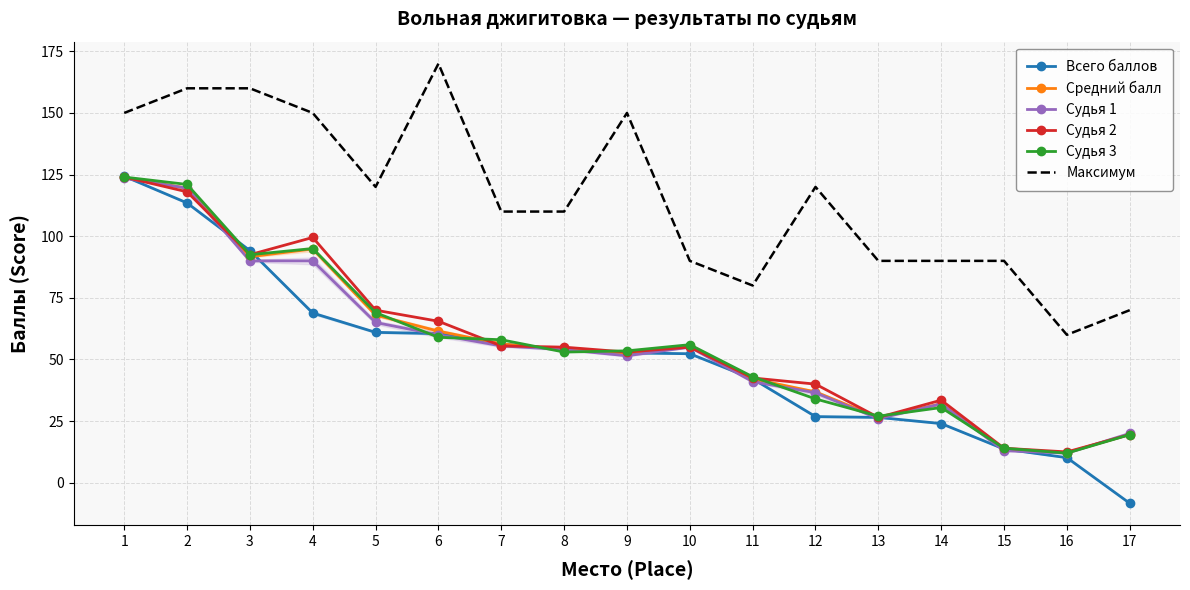

What is the value of the Судья 3 point at the 9th from the left?

53.5